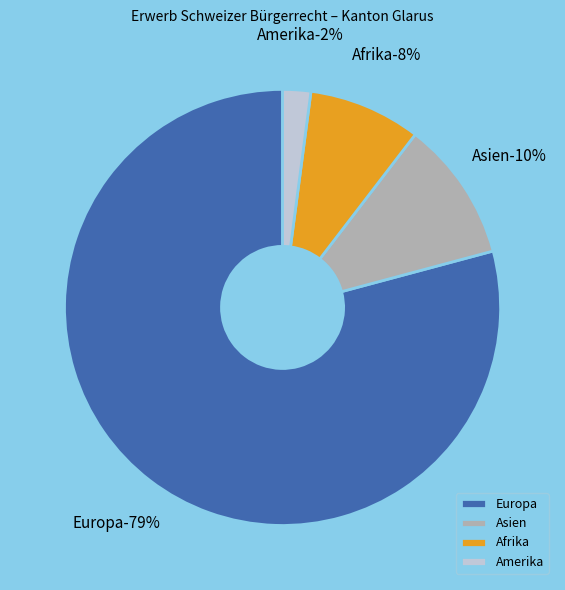

Rank the categories by value from highest to lowest.

Europa, Asien, Afrika, Amerika